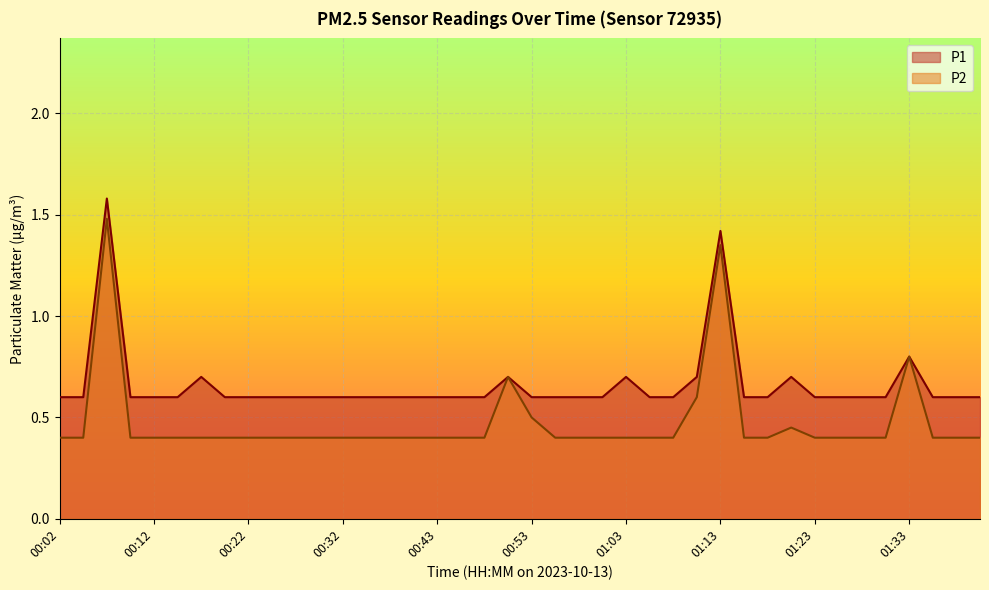

What is the difference between the highest and lowest values at 00:07?

0.1